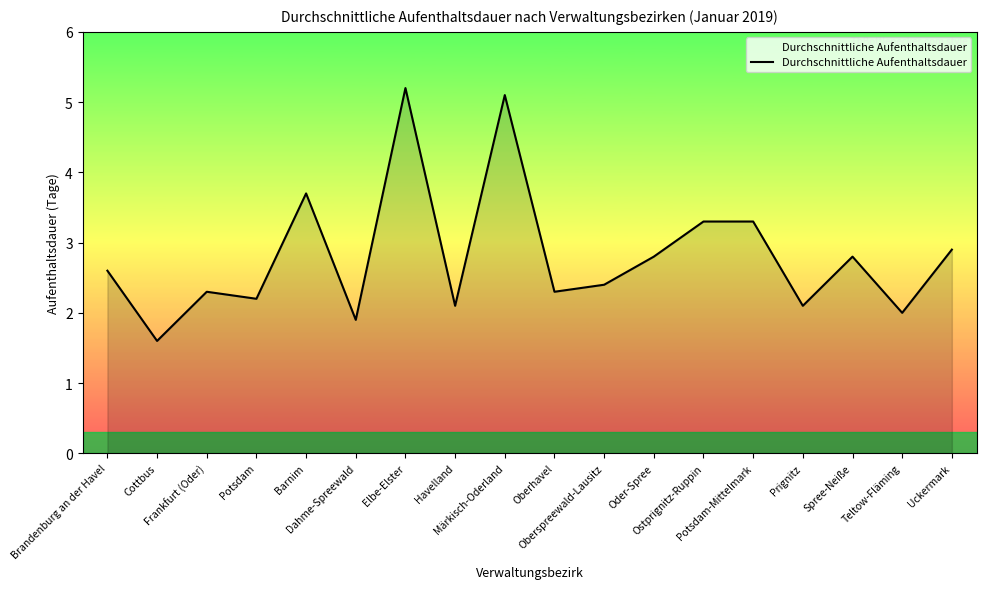

Is it true that the value at Teltow-Fläming is 3.0?

False